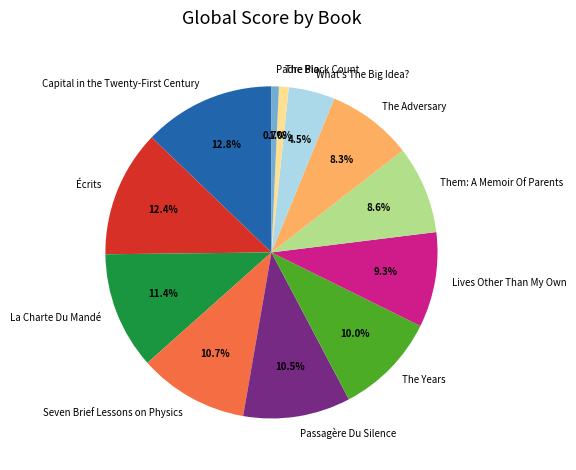

Is the sum of Seven Brief Lessons on Physics and The Years greater than half?

No